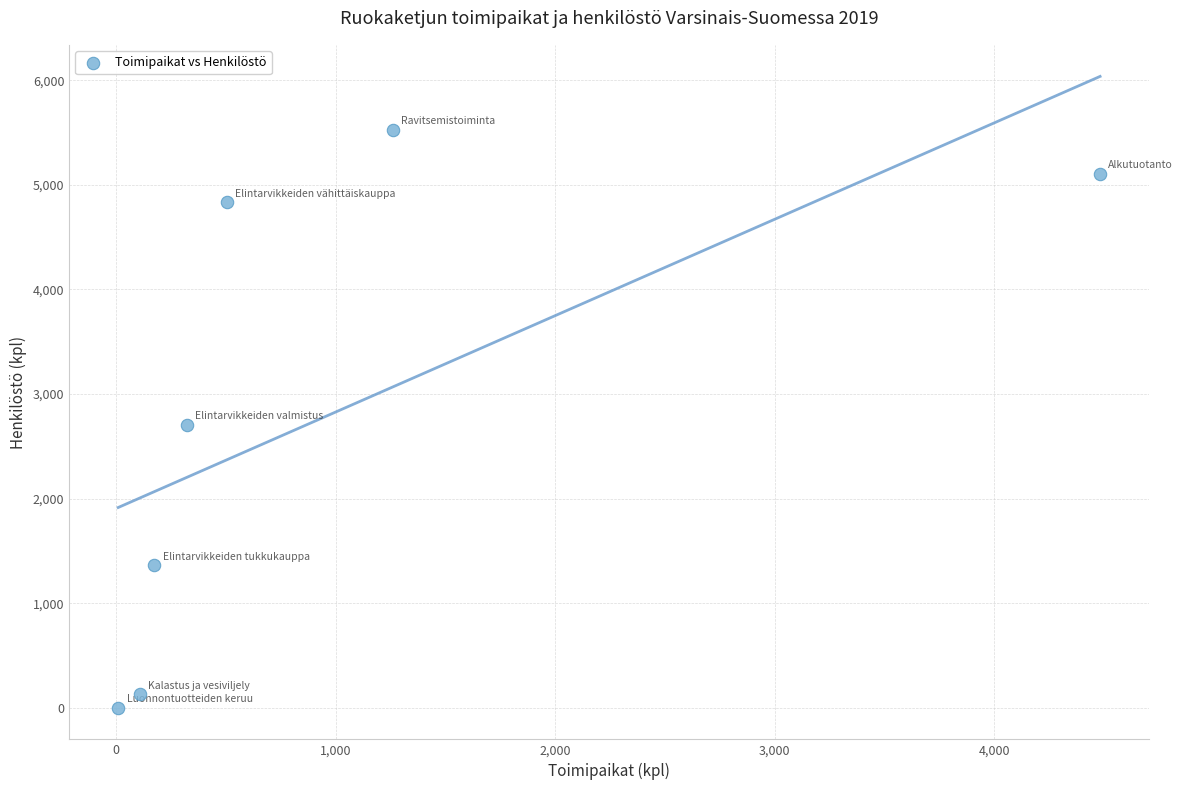

What is the range of X values (max minus min)?

4471